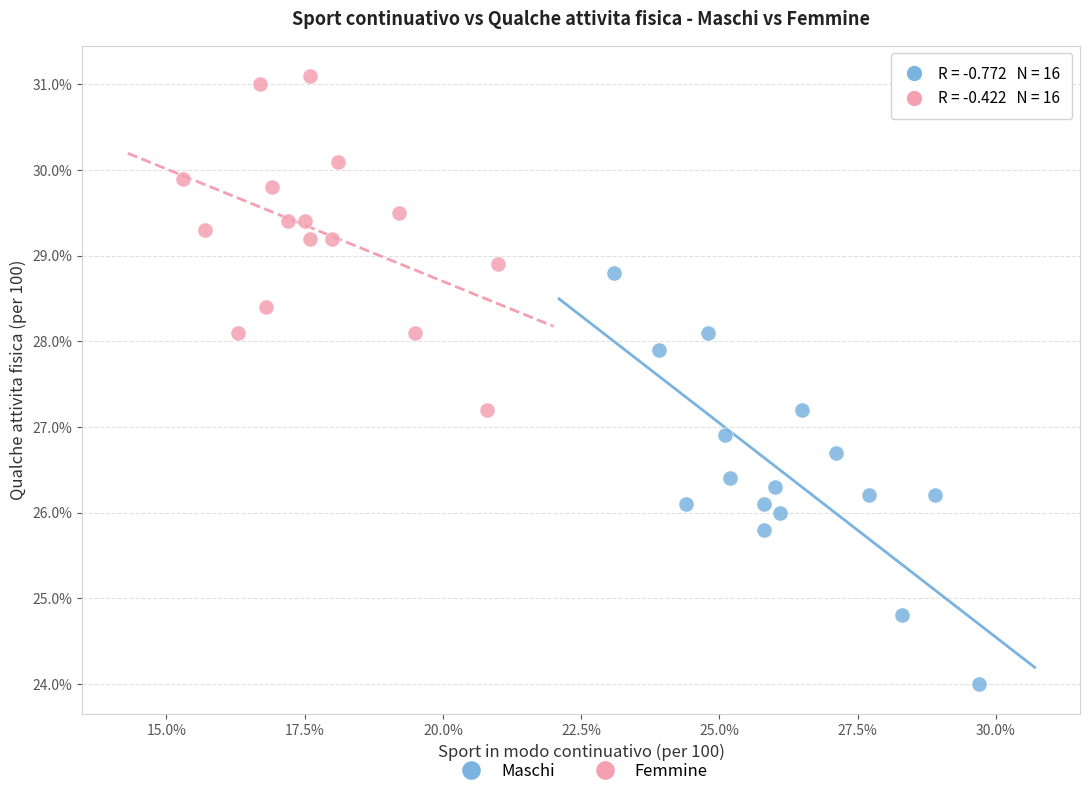

What are all the series names shown in the legend?

Maschi, Femmine